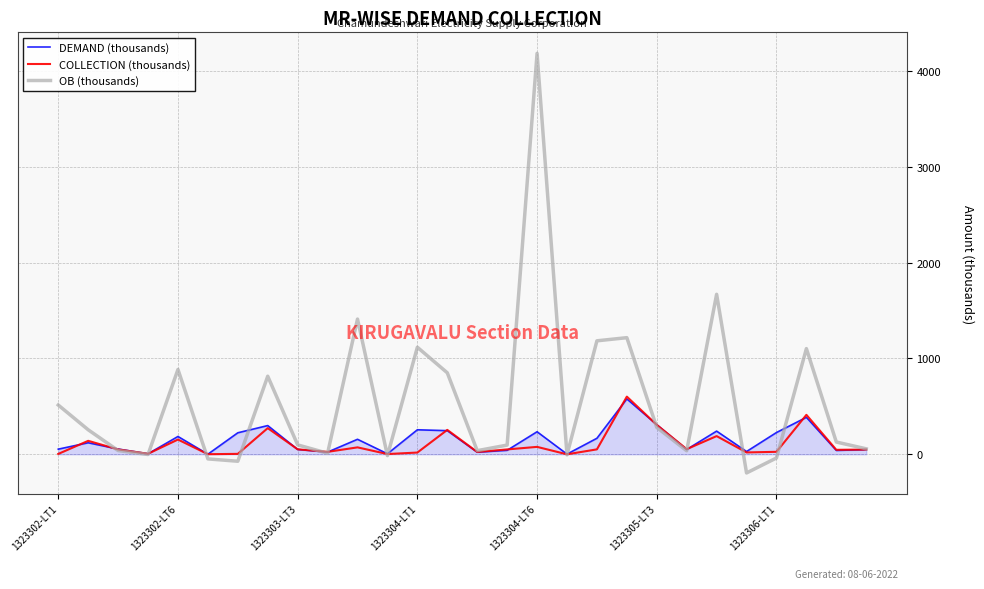

Which series has the widest spread of values?

OB (thousands)